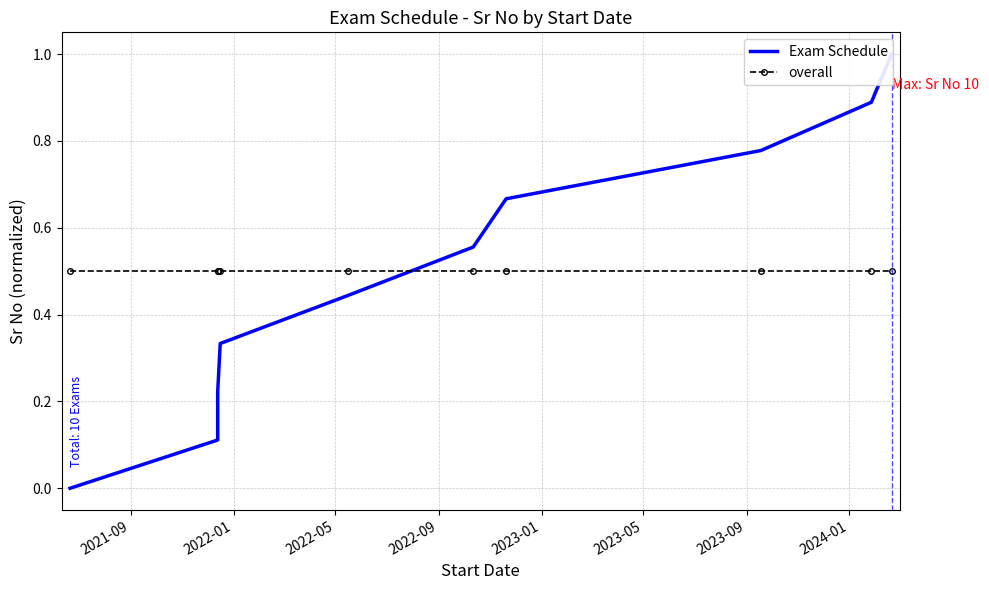

What is the total value across all series at 2021-09?

0.5